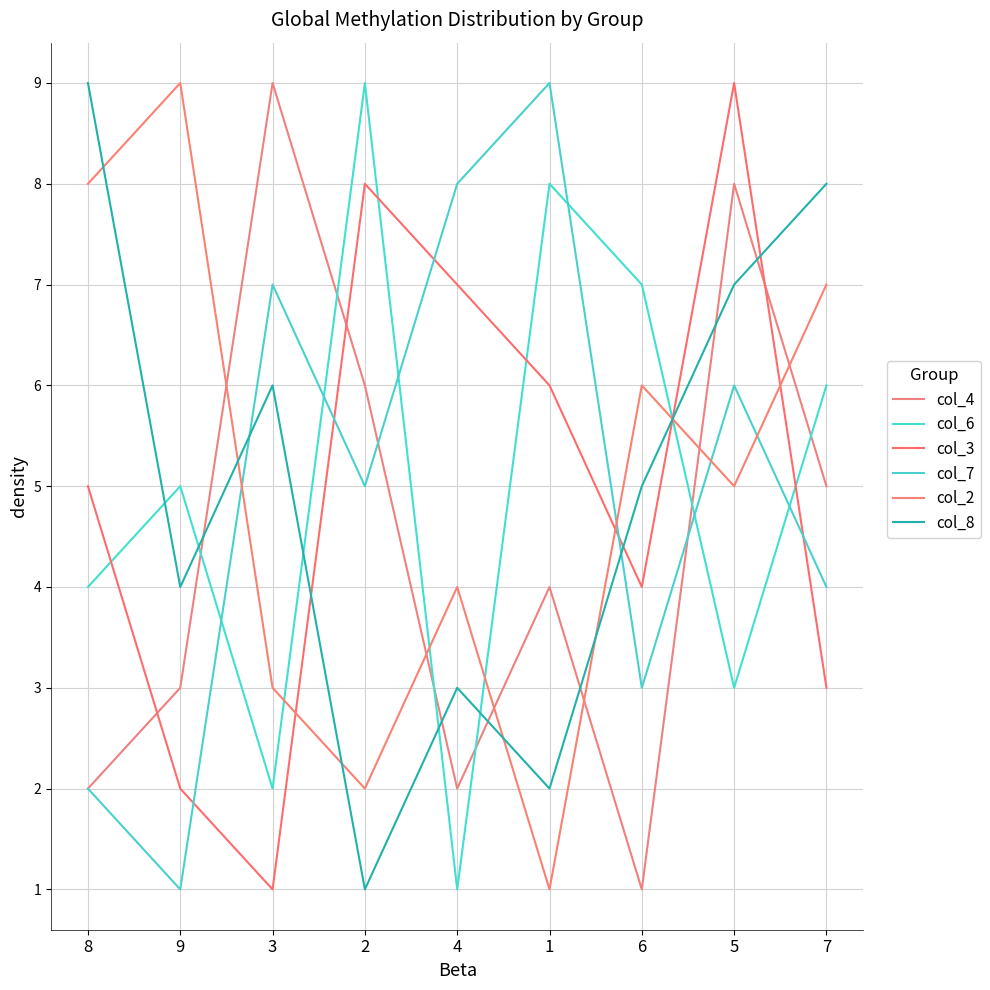

Is it true that col_2 equals 5 at 5?

True